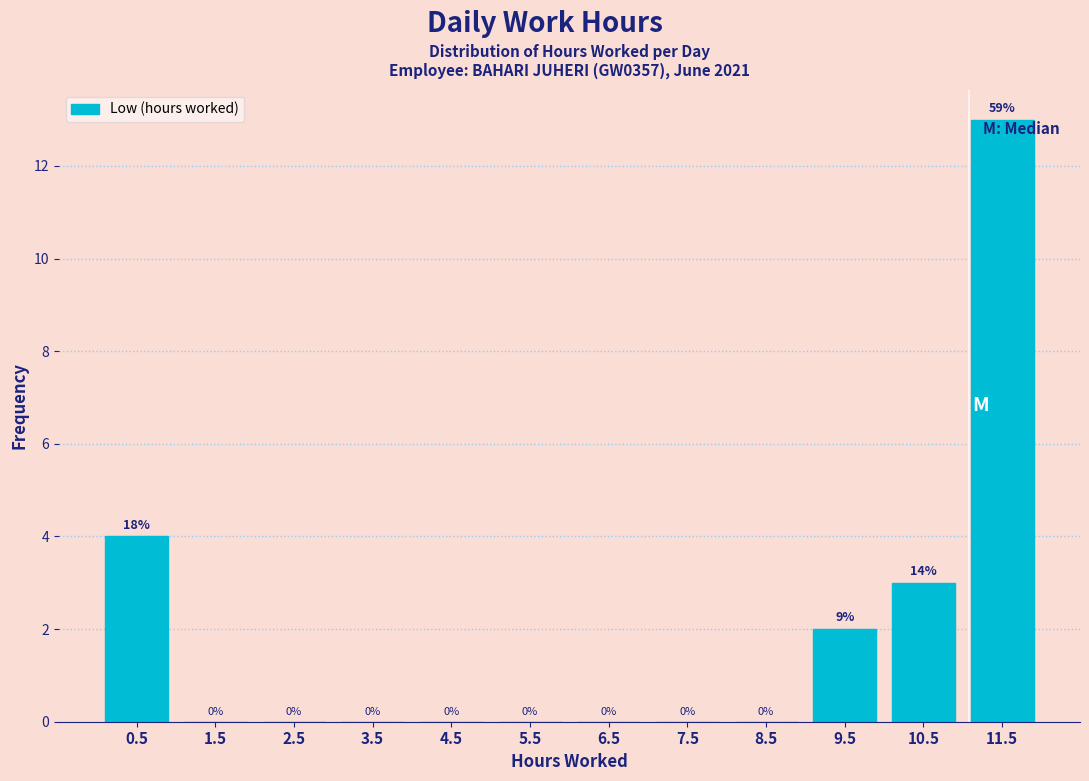

Which range on the x-axis has the tallest bar?

11 to 12